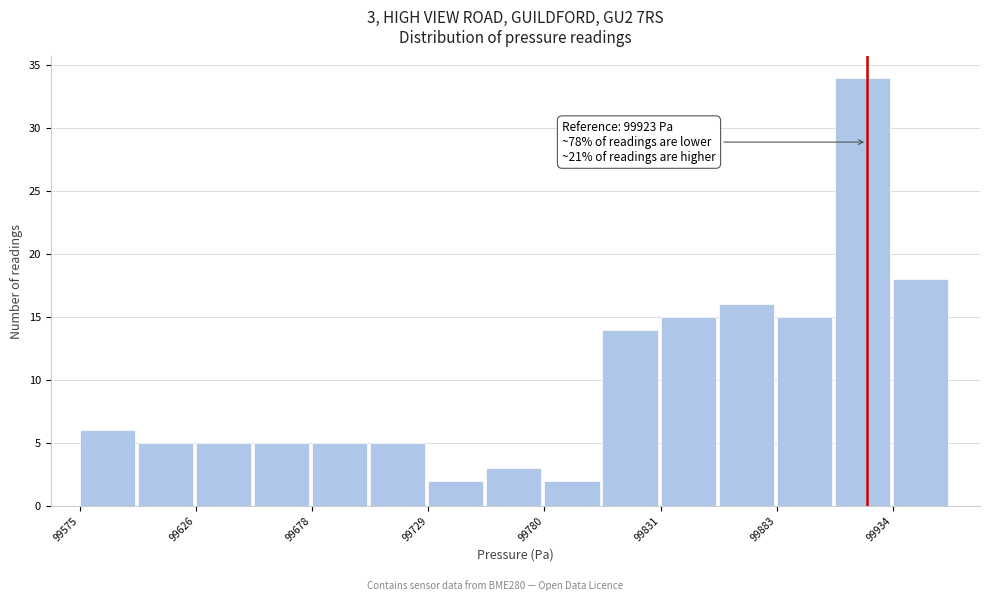

Around what value on the x-axis is the tallest bar? Give the approximate position of its centre, as read against the axis.

99920